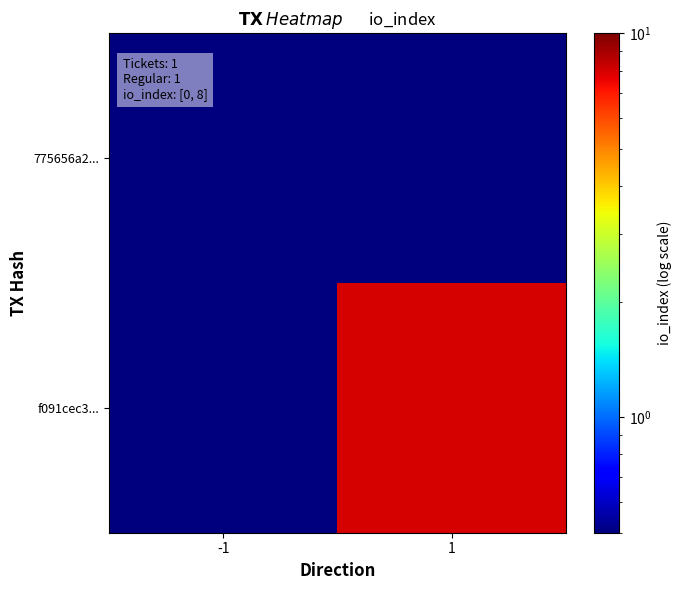

Which category has the lowest value across all series?

-1